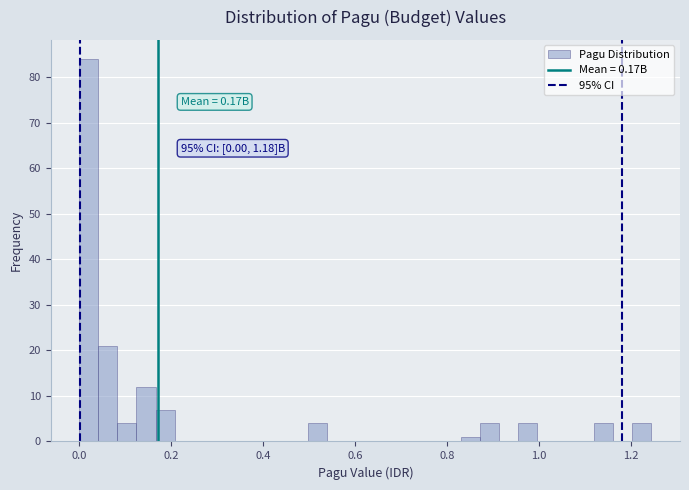

Read against the x-axis, roughly where is the centre of the tallest bar?

0.02